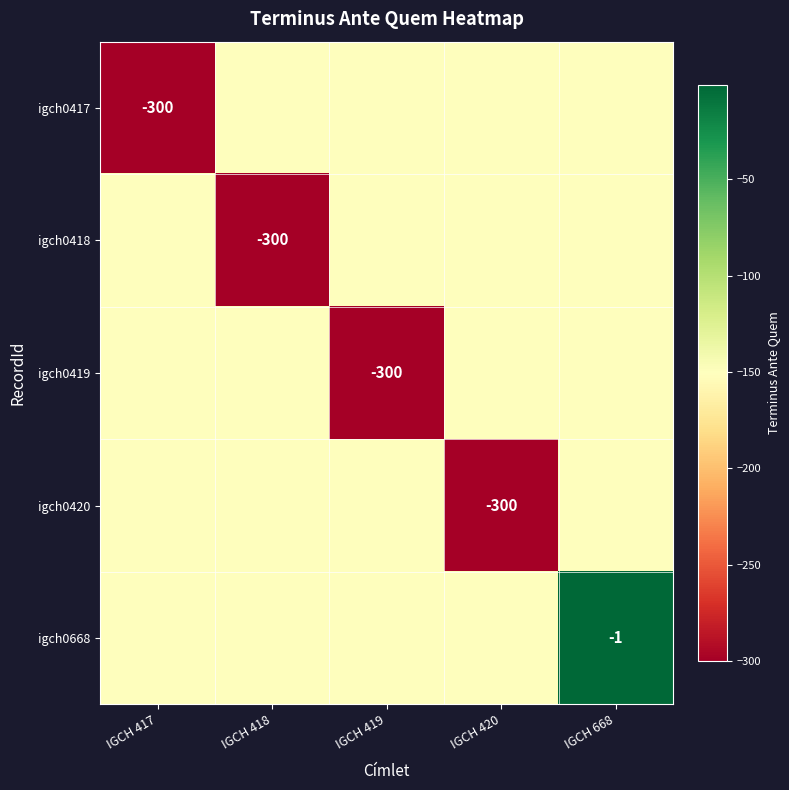

True or false: igch0418 has a value of -526 at IGCH 418.

False